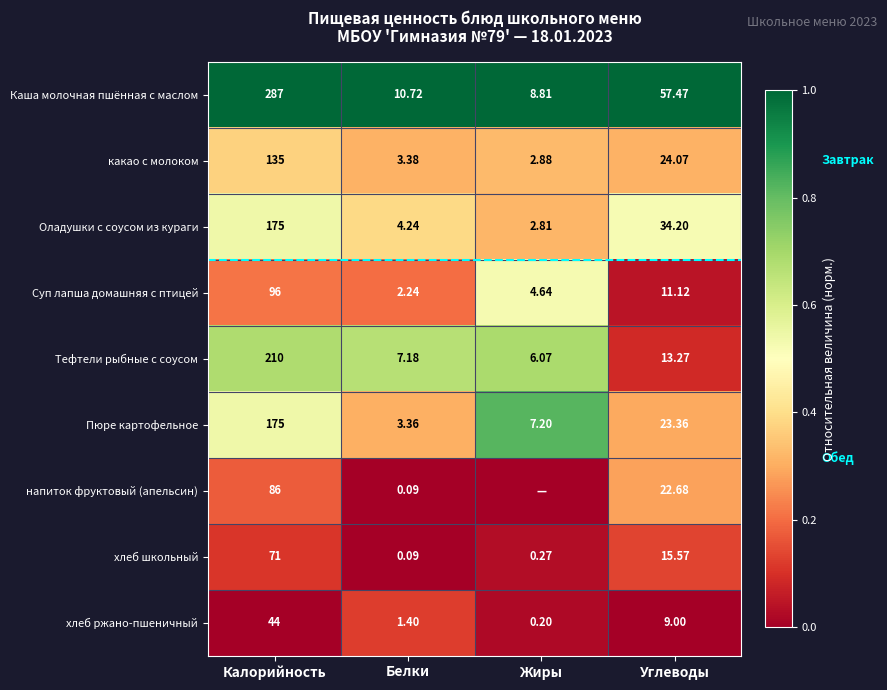

List the labels in order of какао с молоком value, smallest first.

Жиры, Белки, Углеводы, Калорийность